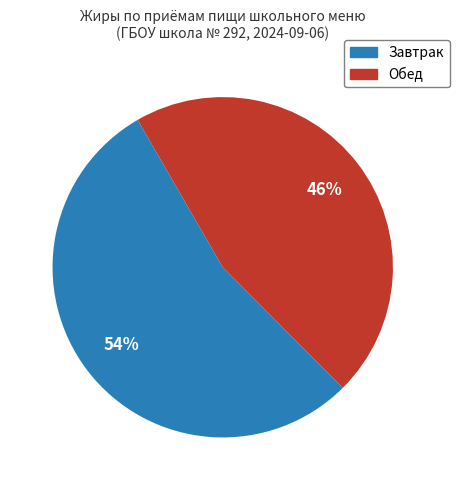

True or false: Обед accounts for 46% of the total.

True